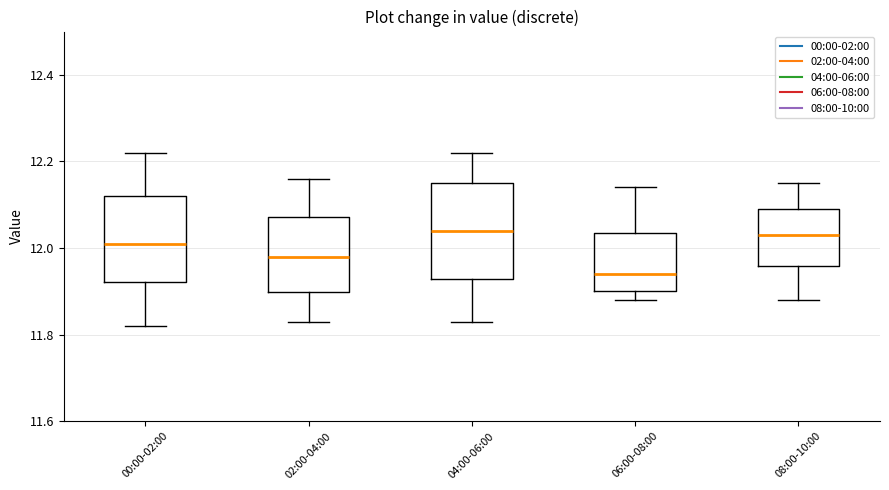

Where does the upper whisker of the box for 04:00-06:00 end on the y-axis? The values are not printed on the chart, so give them approximately, as read against the axis.

12.22